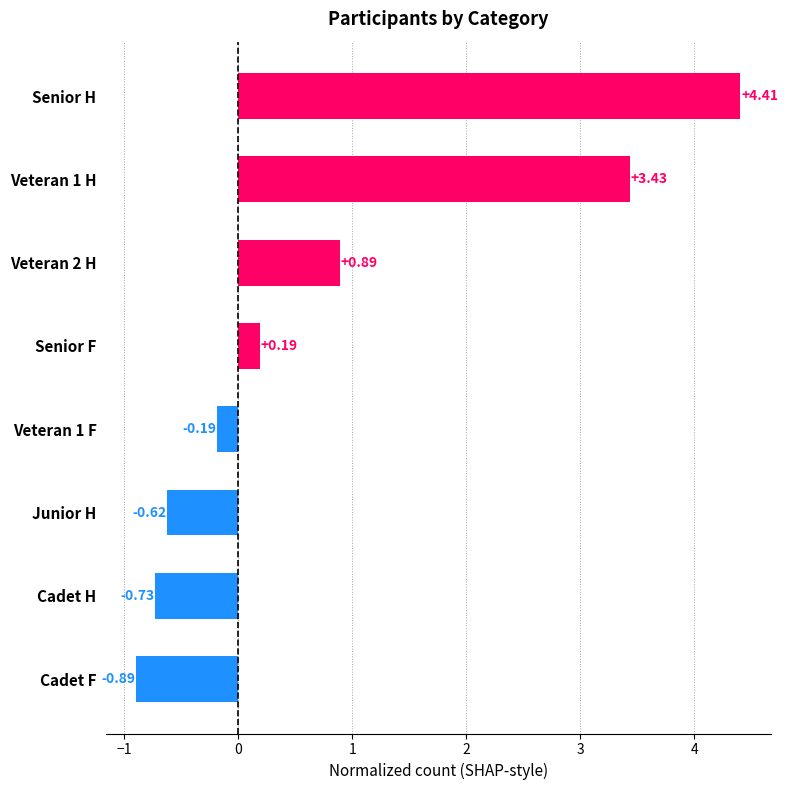

List the labels in order of value, largest first.

Senior H, Veteran 1 H, Veteran 2 H, Senior F, Veteran 1 F, Junior H, Cadet H, Cadet F